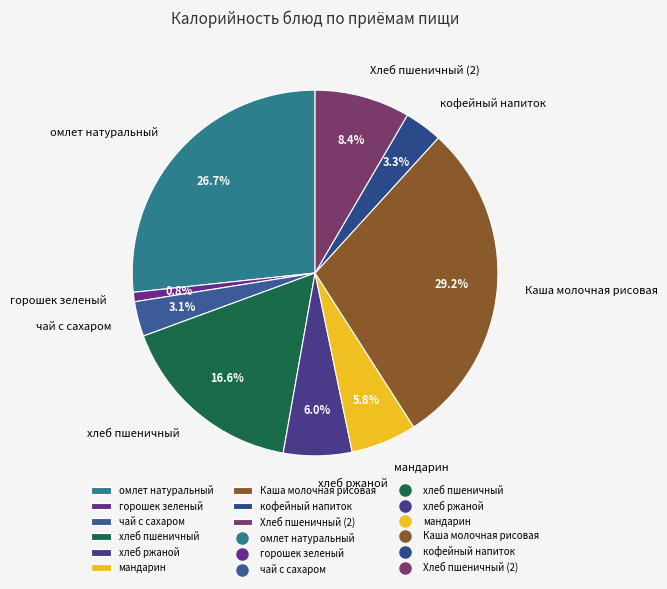

Is it true that мандарин is 1% of the pie?

False